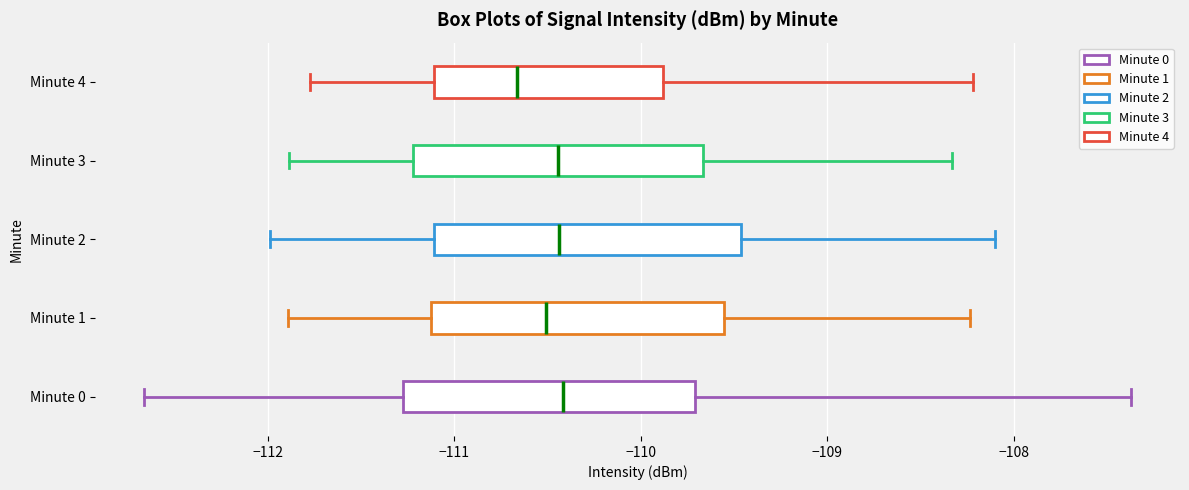

Where does the left whisker of the box for Minute 3 end on the x-axis? The values are not printed on the chart, so give them approximately, as read against the axis.

-111.9